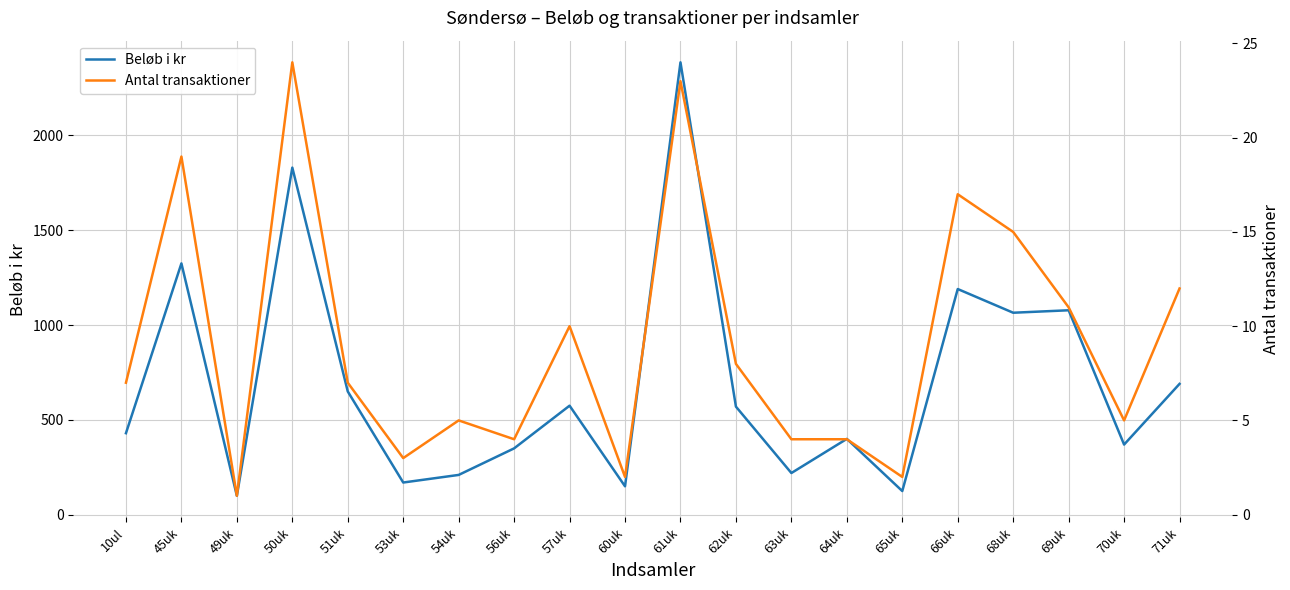

What is the lowest value of the Antal transaktioner series?

1